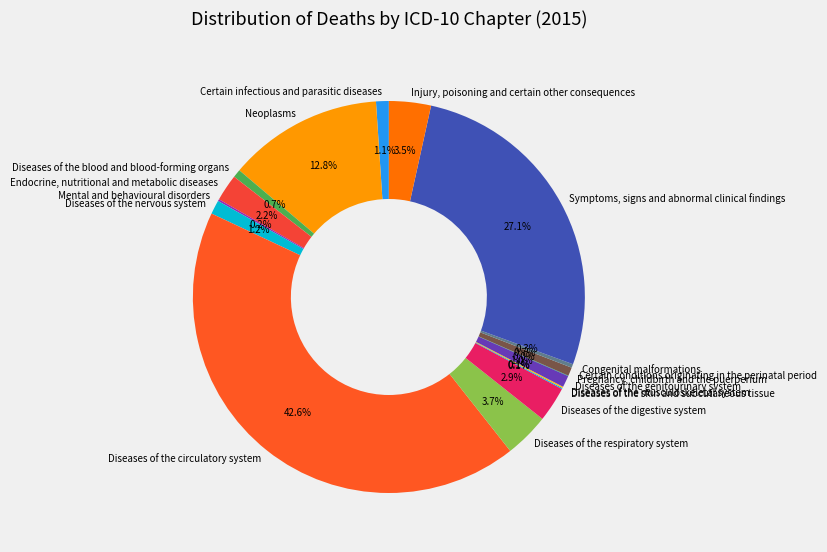

Combined, do Certain conditions originating in the perinatal period and Congenital malformations account for over 50%?

No